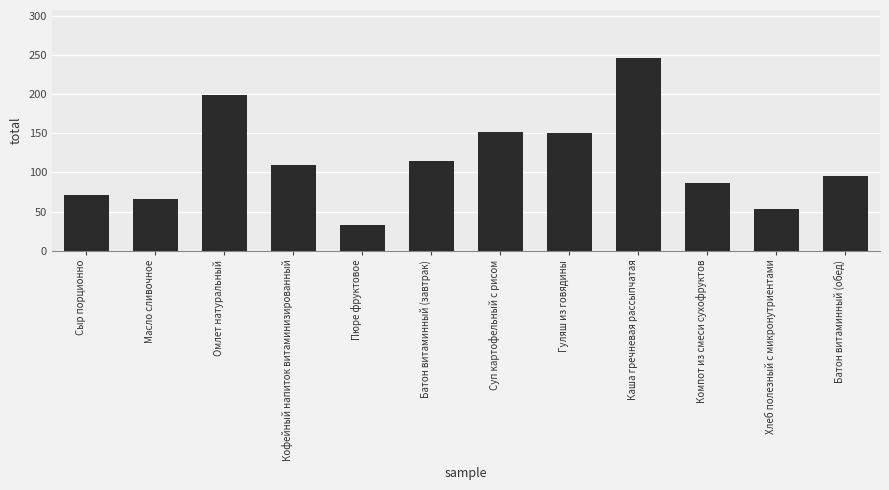

How many bars are there in total?

12